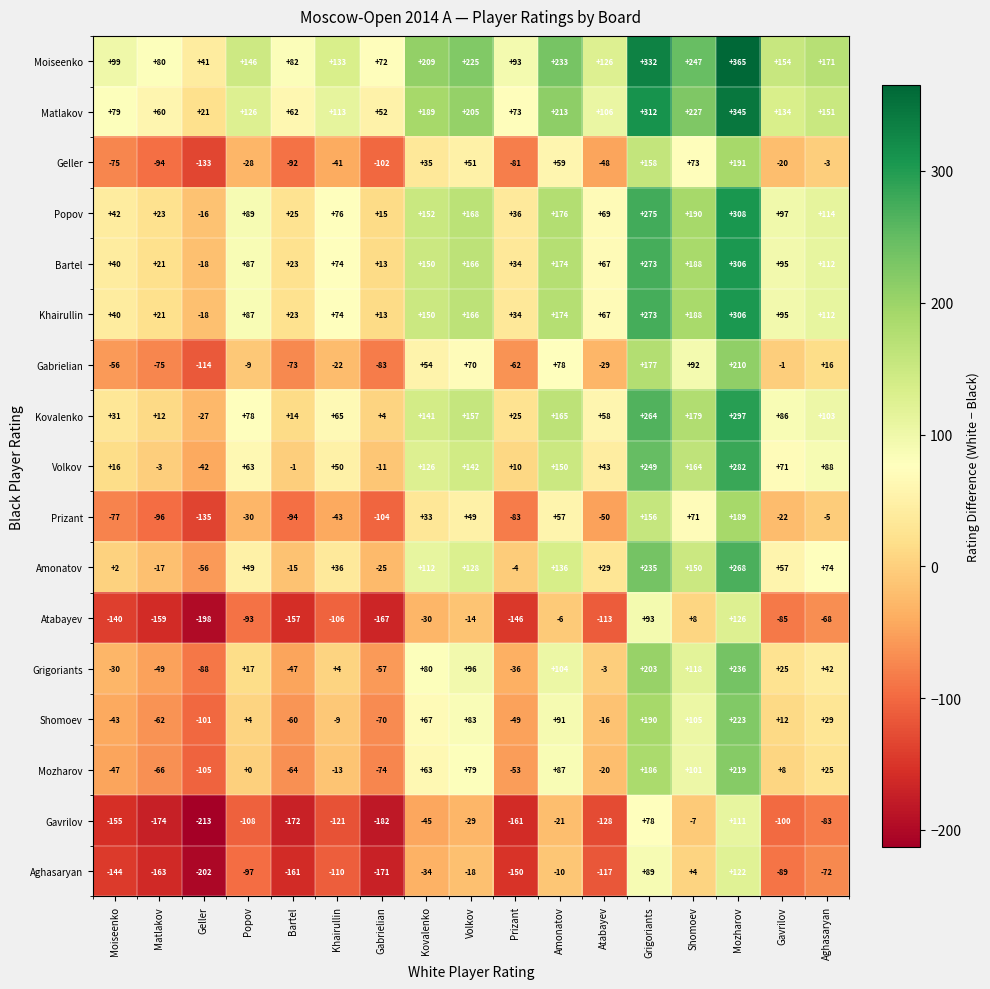

Rank the categories by Atabayev value from highest to lowest.

Mozharov, Grigoriants, Shomoev, Amonatov, Volkov, Kovalenko, Aghasaryan, Gavrilov, Popov, Khairullin, Atabayev, Moiseenko, Prizant, Bartel, Matlakov, Gabrielian, Geller